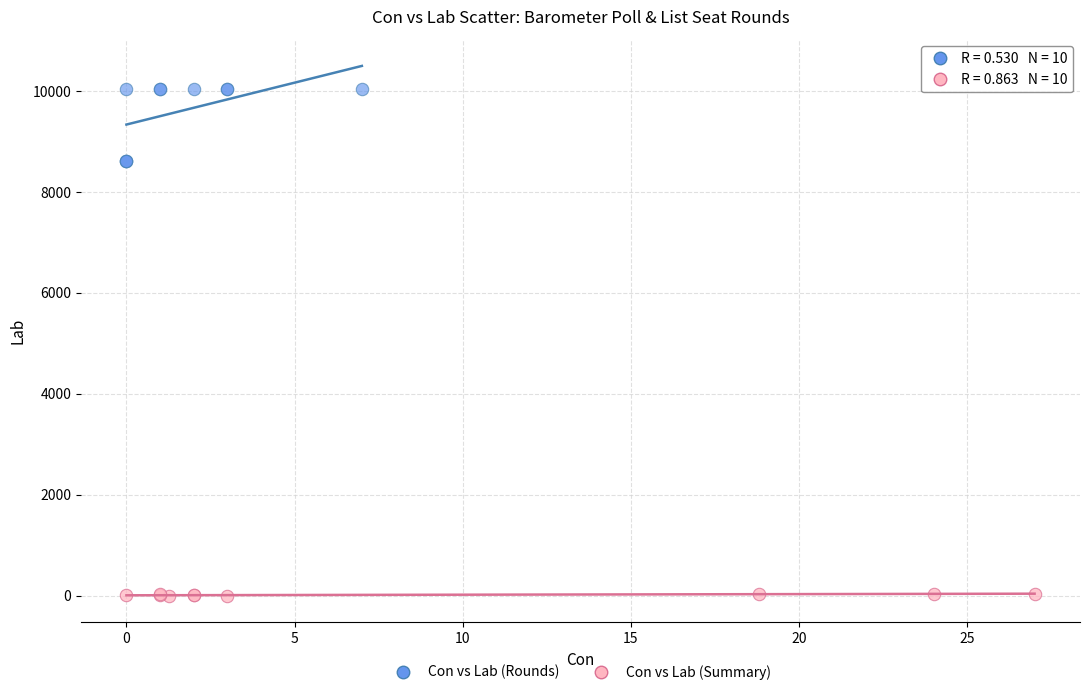

Which series has the largest Y range (max minus min)?

Con vs Lab (Rounds)